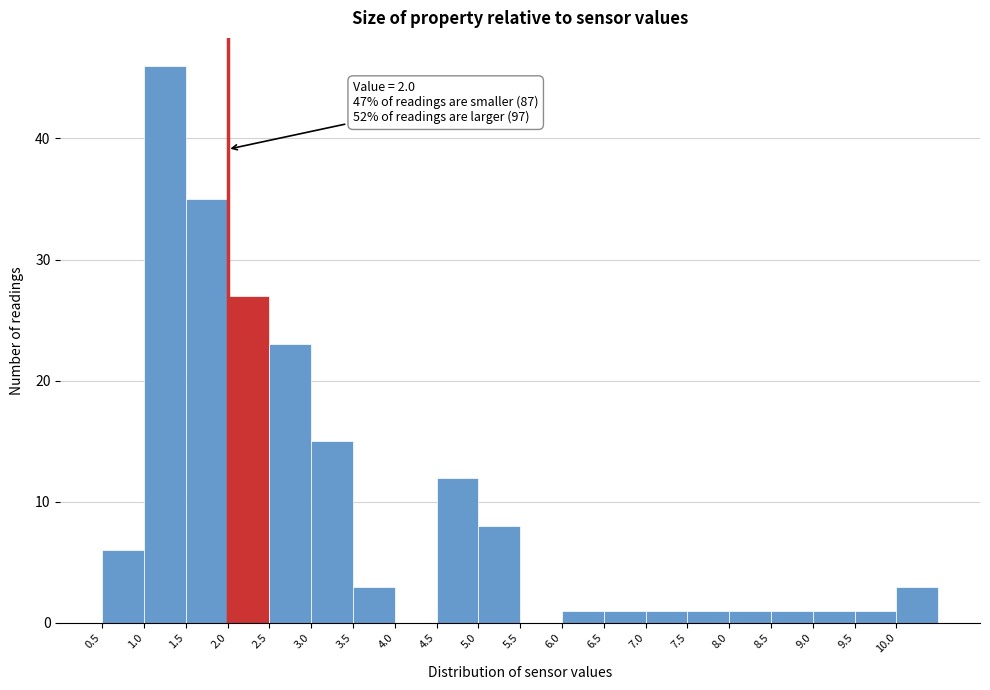

Over which range of the x-axis is the bar tallest?

1.0 to 1.5